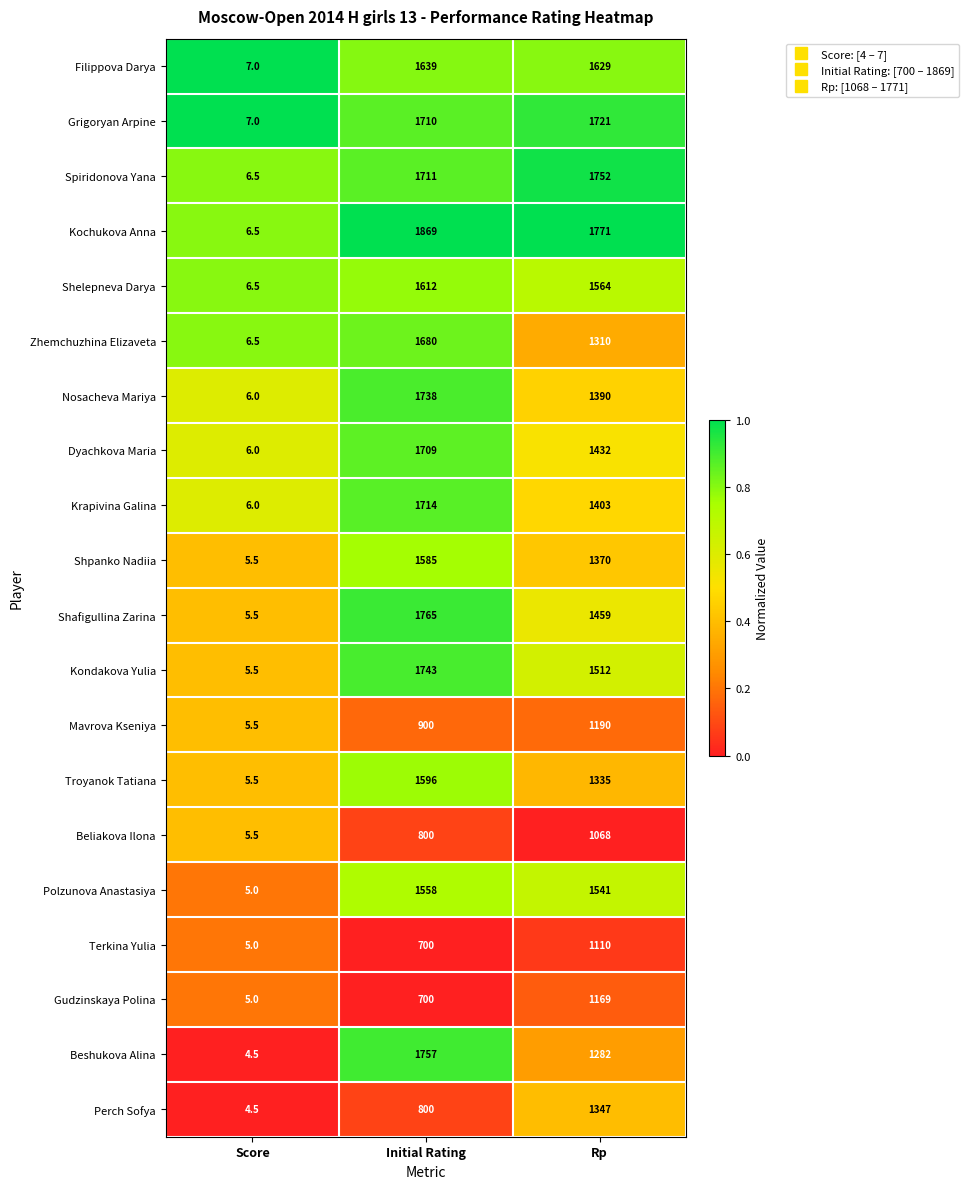

What is the spread (max minus min) of values at Rp?

703.0